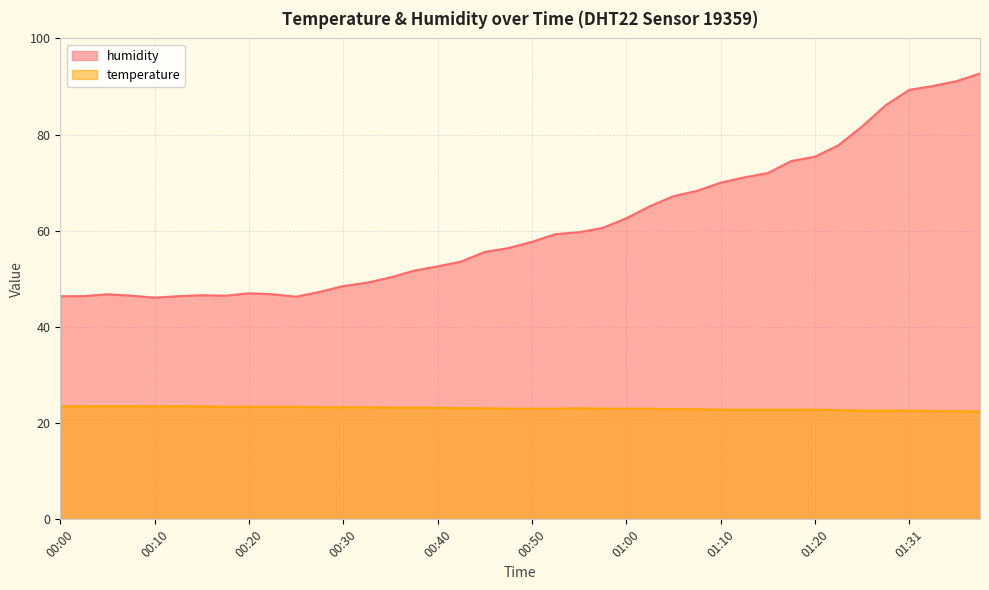

True or false: humidity has more than 2 points higher than both neighbors.

True